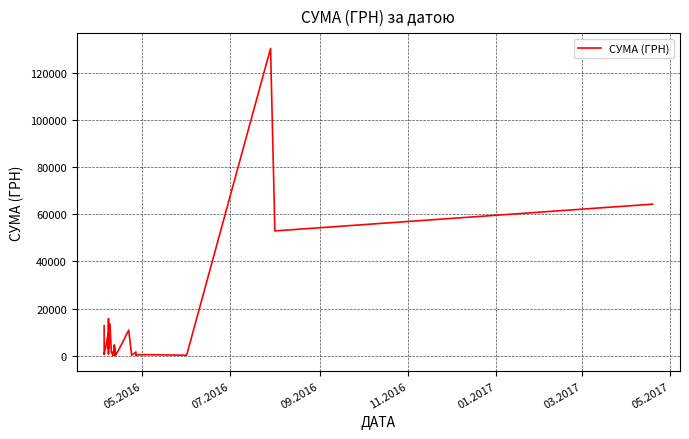

Does the chart display data point markers on the line(s)?

No